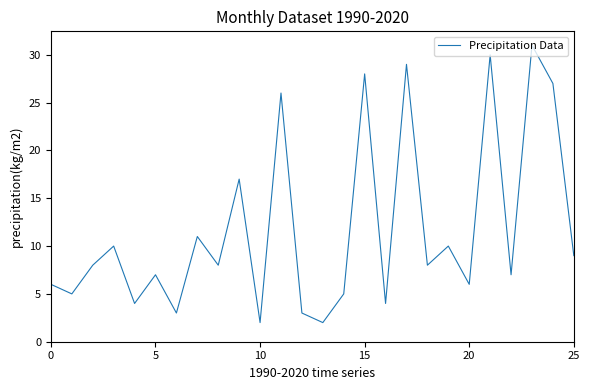

How many lines are shown in the chart?

1